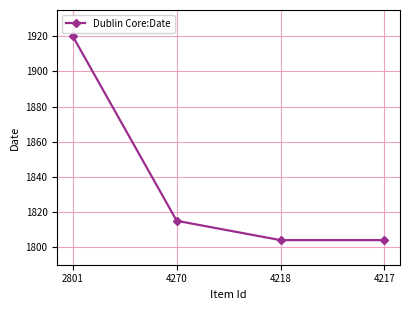

At which label does the data first exceed 1815?

2801